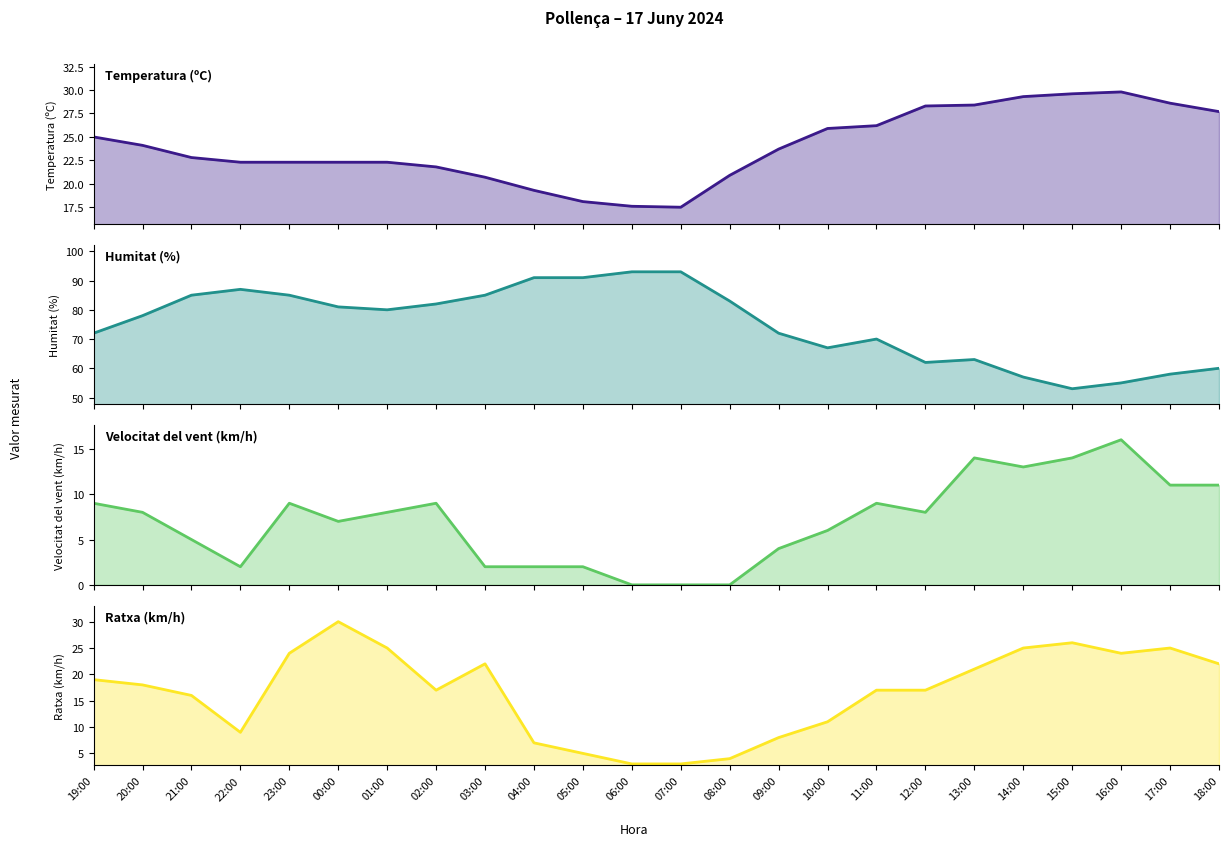

What is the label of the 8th point from the left?

02:00